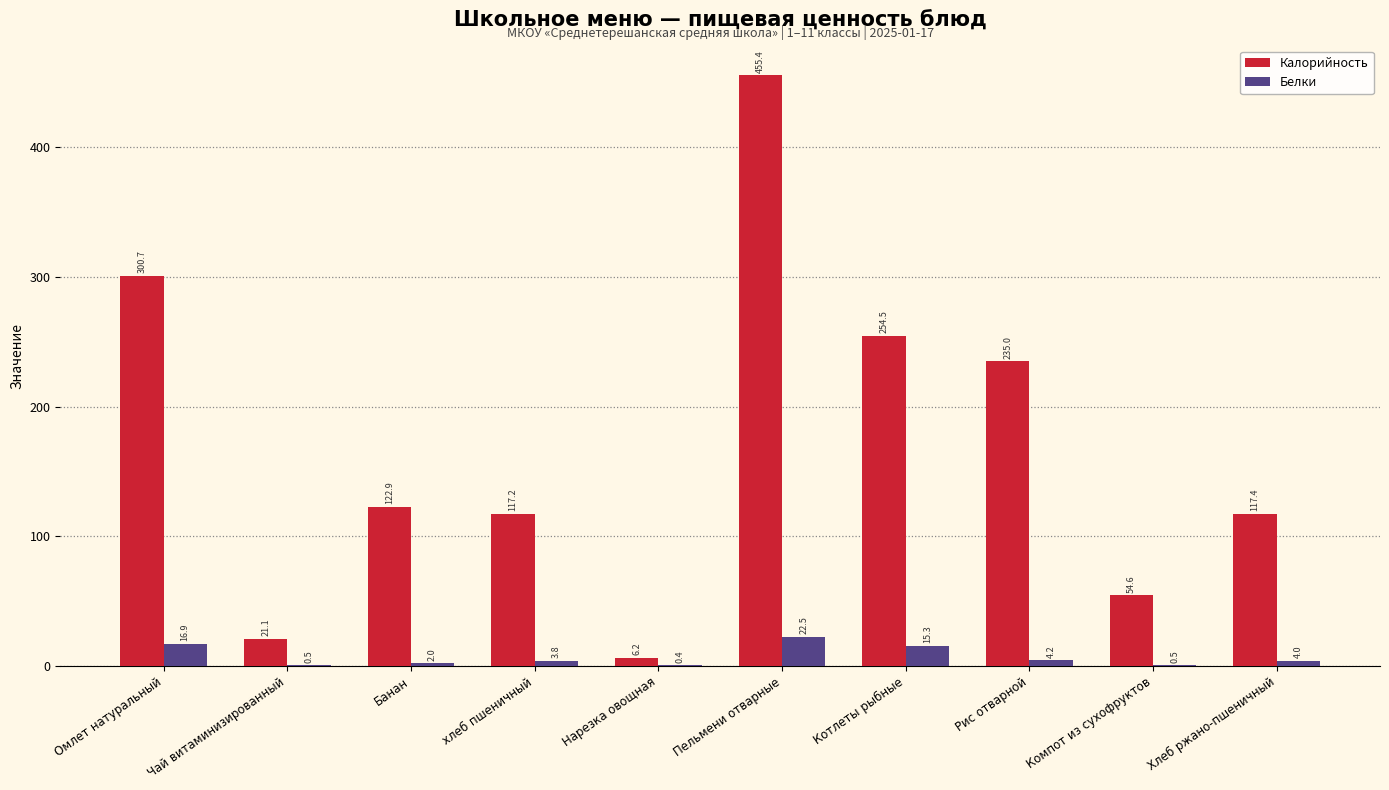

At which label is Калорийность closest to 230?

Рис отварной